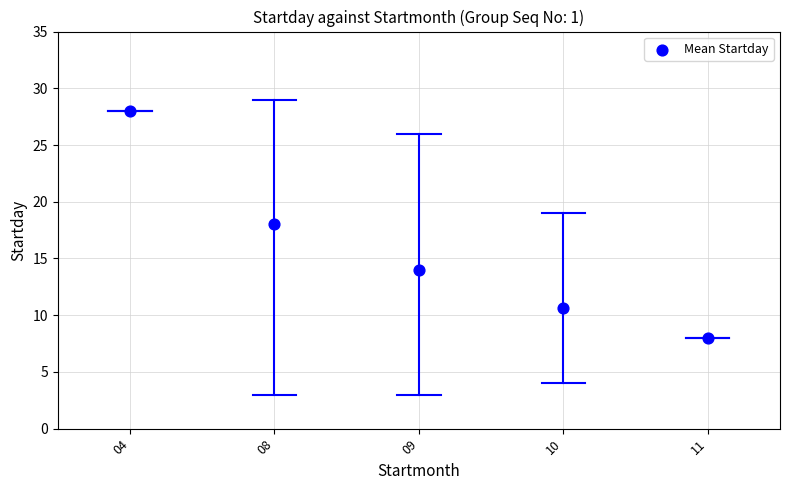

What is the range of Y values (max minus min)?

20.0